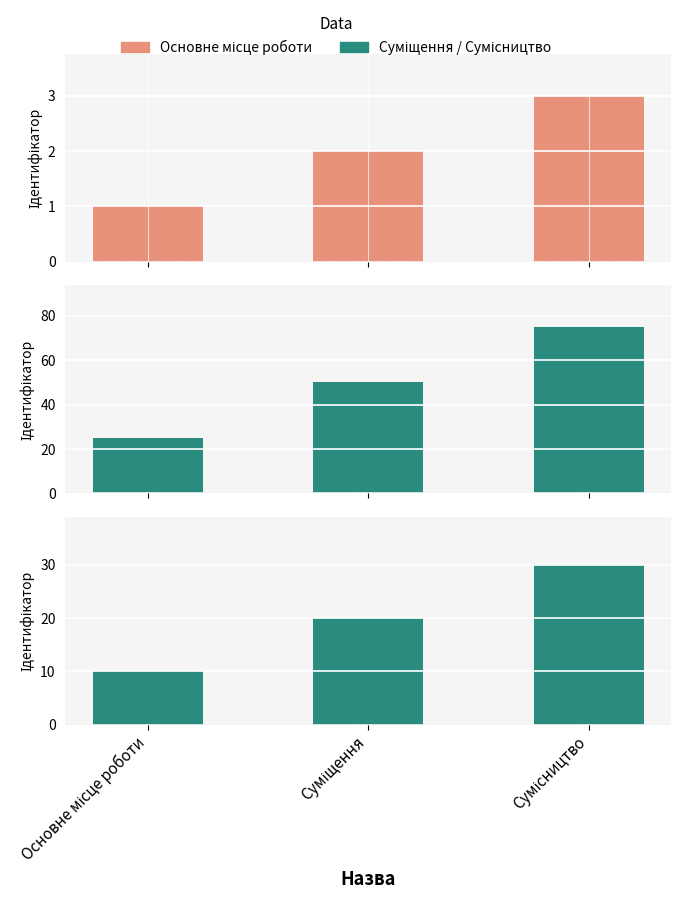

How many Ідентифікатор (основний) values are between 1 and 3?

3